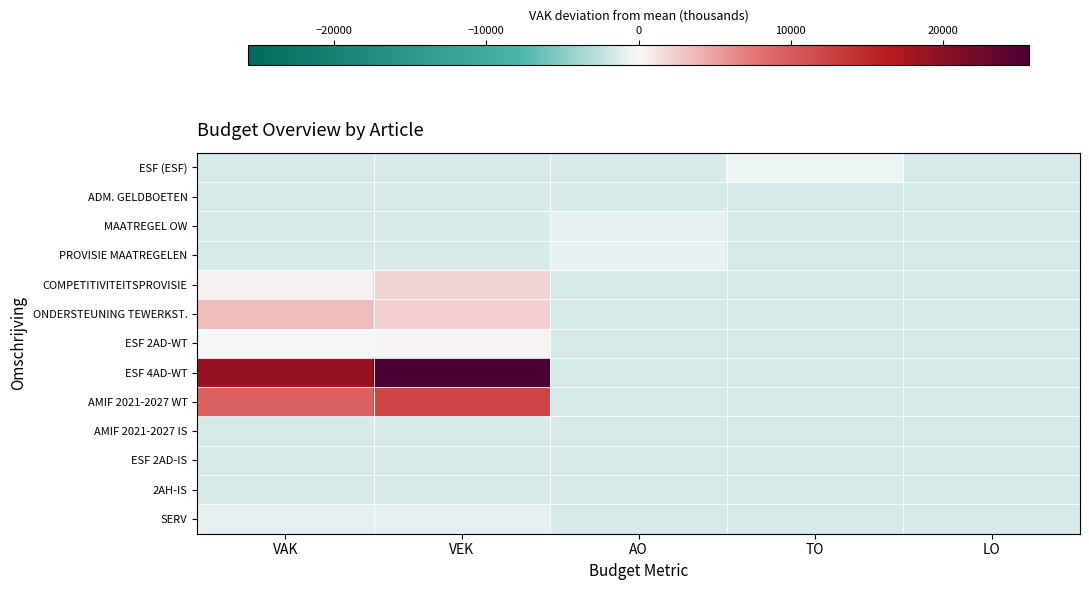

Which has a higher value, TO or VAK?

TO